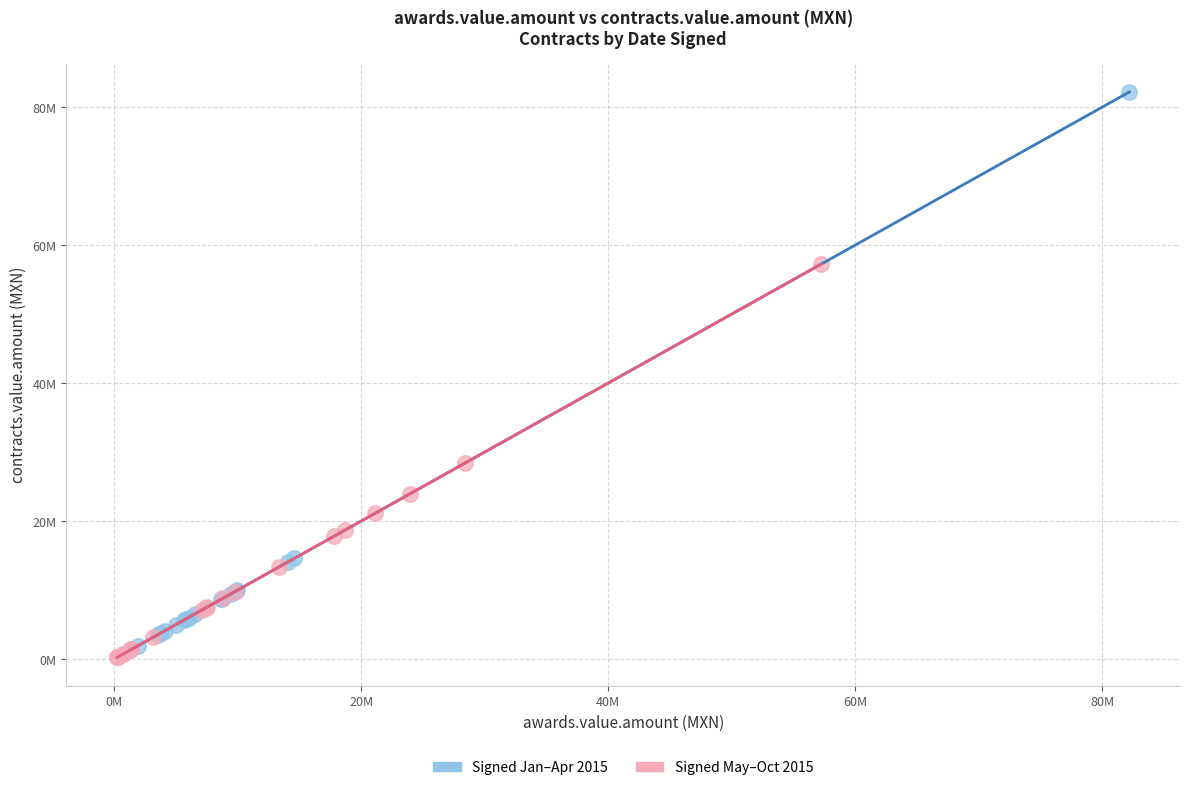

Which series has the largest Y range (max minus min)?

Signed Jan–Apr 2015